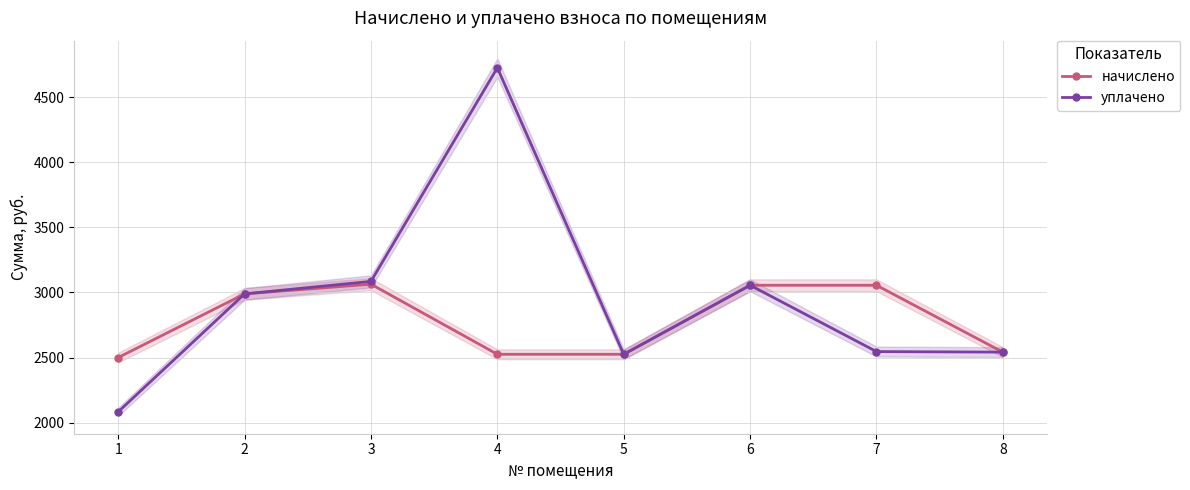

Reading right to left, what are all the values shown in this chart?

начислено: 8=2542.0	7=3055.3	6=3055.3	5=2525.4	4=2525.4	3=3063.6	2=2989.2	1=2500.6
уплачено: 8=2542.0	7=2546.1	6=3055.3	5=2525.4	4=4725.4	3=3085.2	2=2989.2	1=2083.8